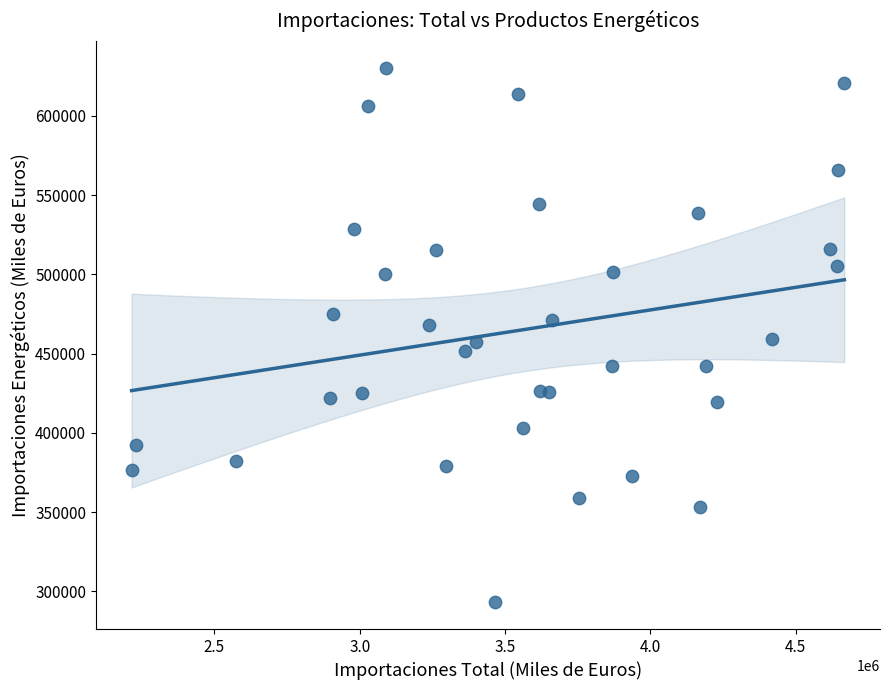

What is the range of Y values (max minus min)?

337204